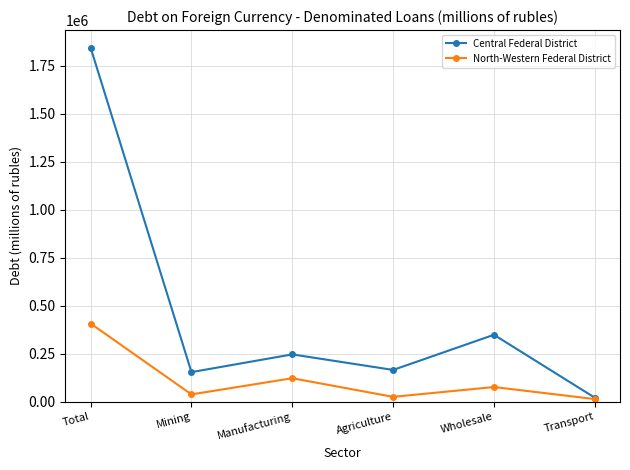

At Total, list the series in order from smallest to largest.

North-Western Federal District, Central Federal District